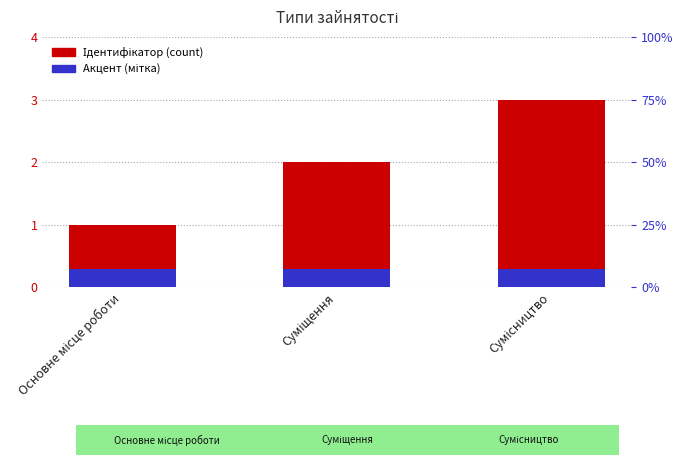

What is the sum of the Ідентифікатор values at Сумісництво and Суміщення?

5.0